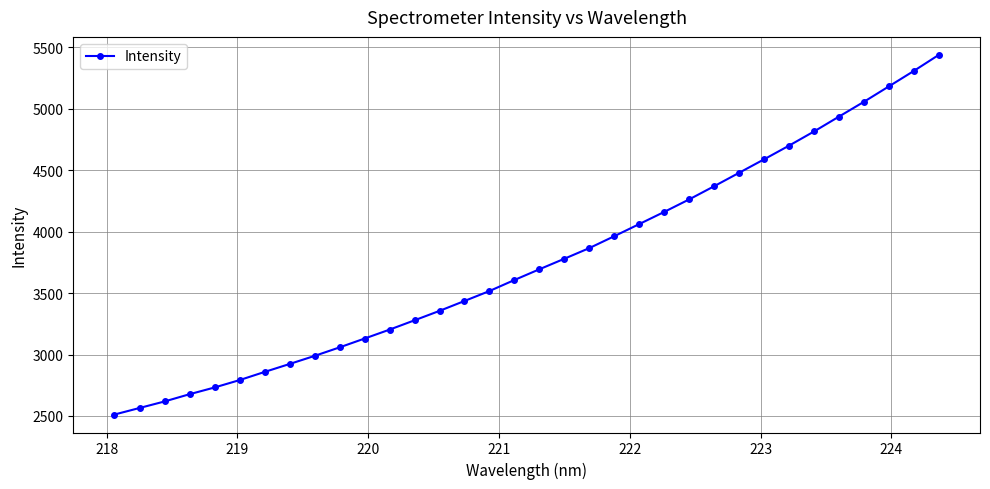

What is the greatest value displayed?

5439.7